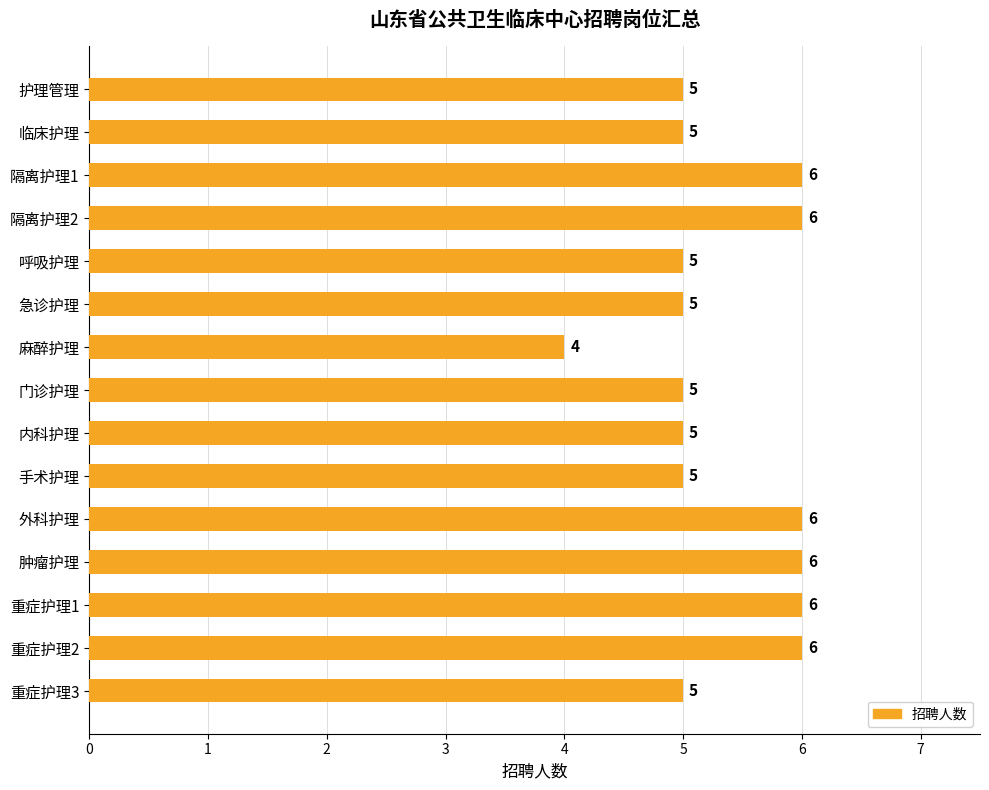

Reading top to bottom, extract all data points from this chart.

护理管理=5	临床护理=5	隔离护理1=6	隔离护理2=6	呼吸护理=5	急诊护理=5	麻醉护理=4	门诊护理=5	内科护理=5	手术护理=5	外科护理=6	肿瘤护理=6	重症护理1=6	重症护理2=6	重症护理3=5